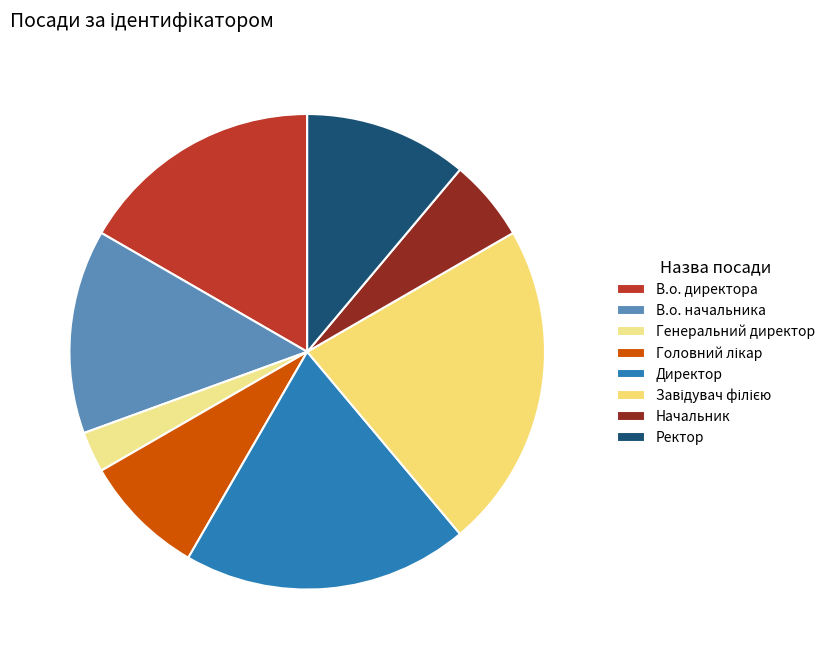

To the nearest percent, what is the difference between the largest and smallest slice percentages?

19%